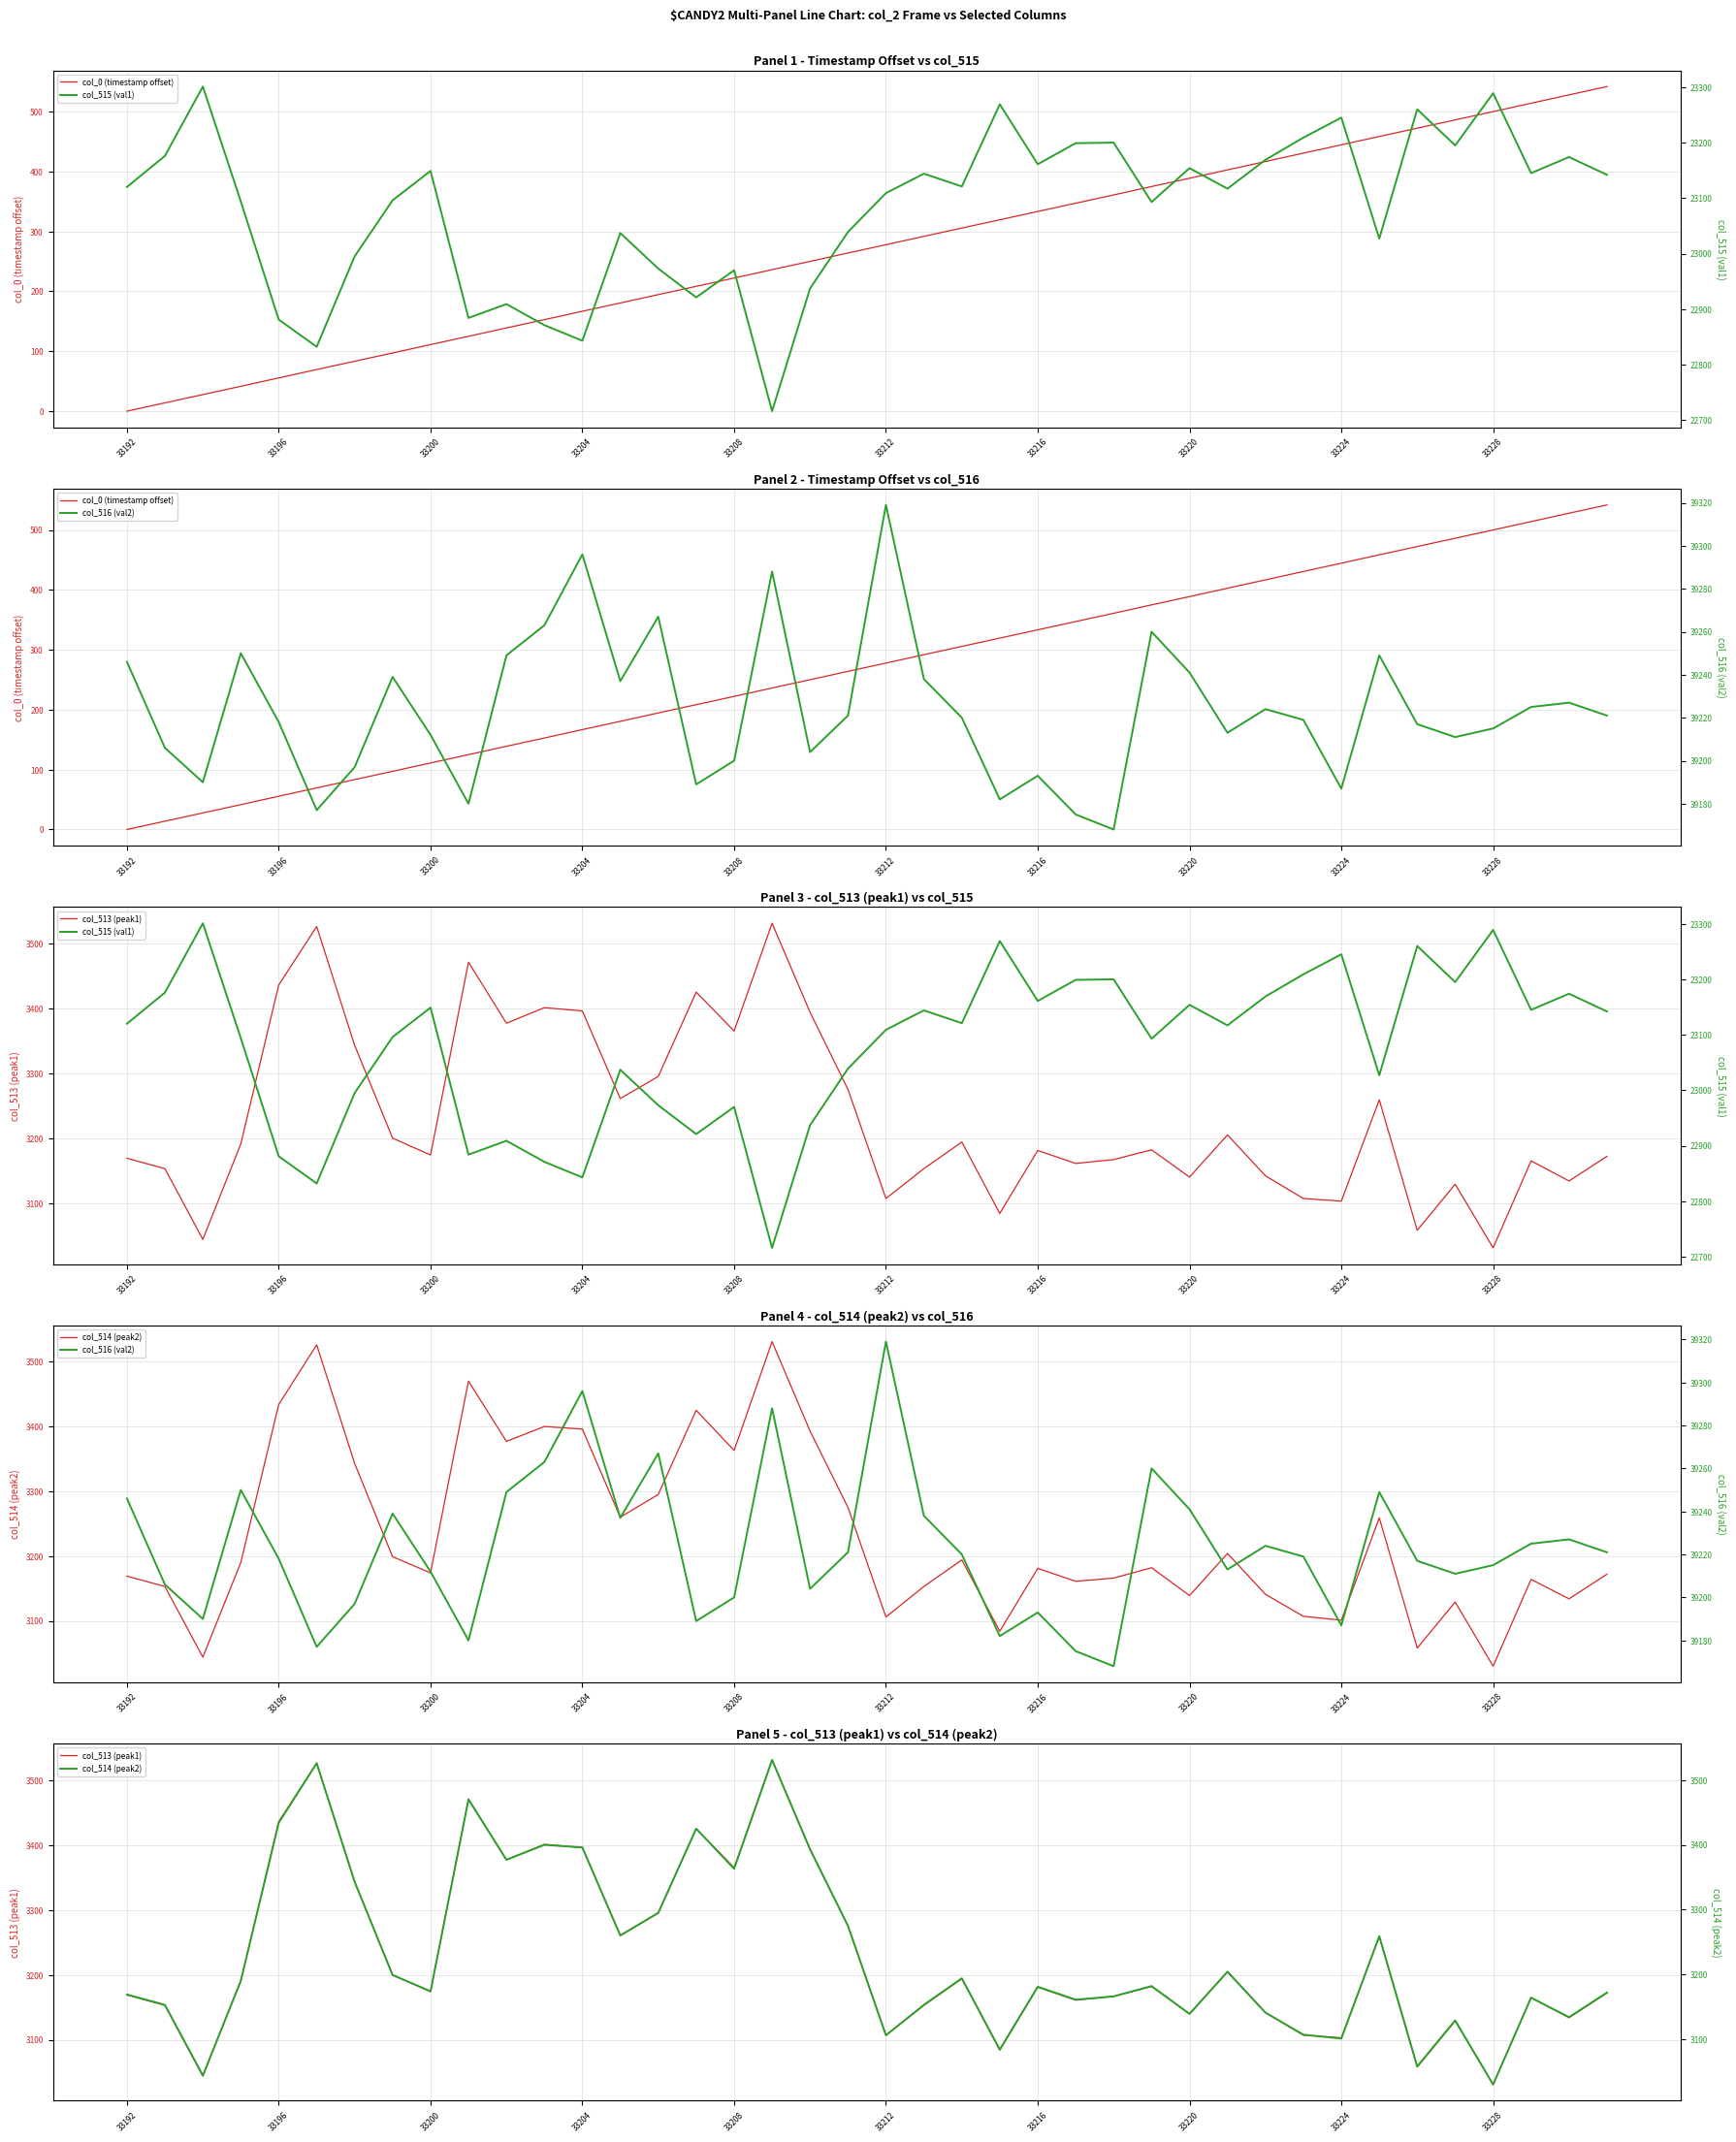

What is the sum of the col_516 (val2) values at 33216 and 33224?

78409.0